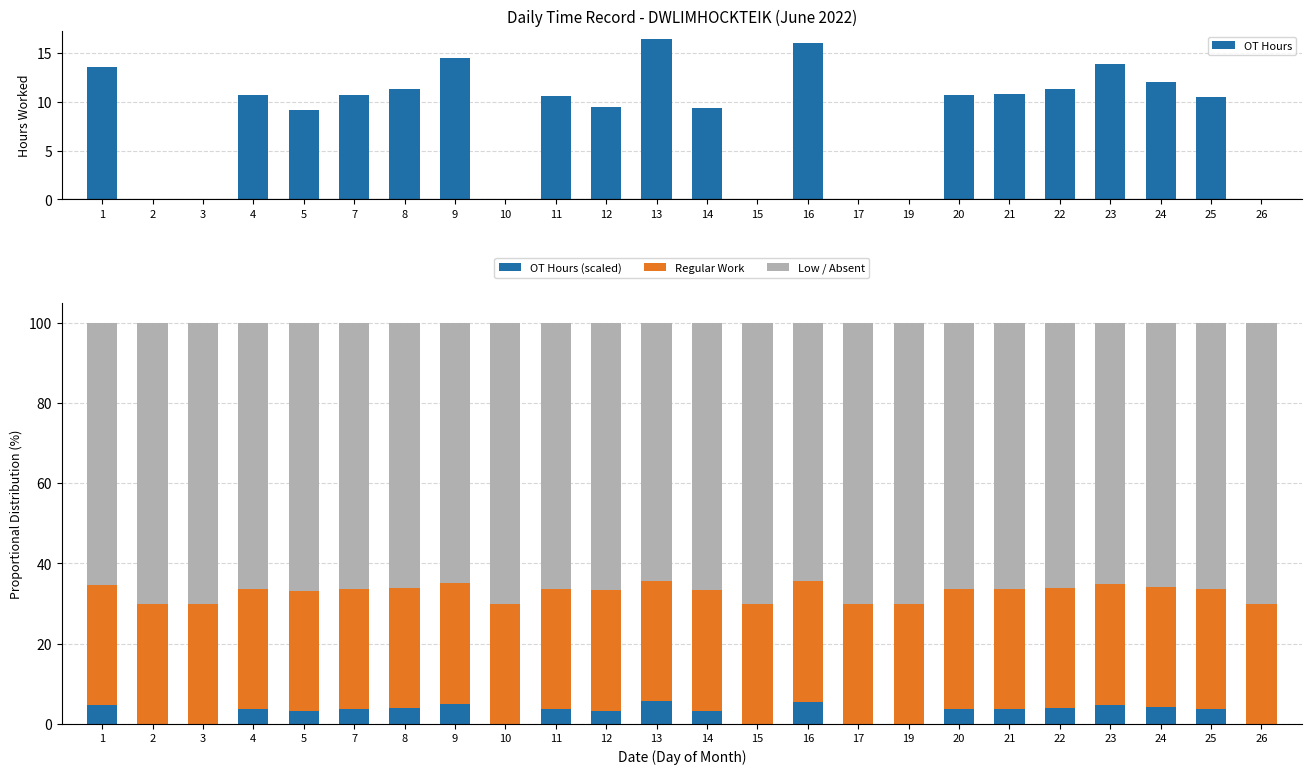

At which label does OT Hours (scaled) first exceed 3?

1